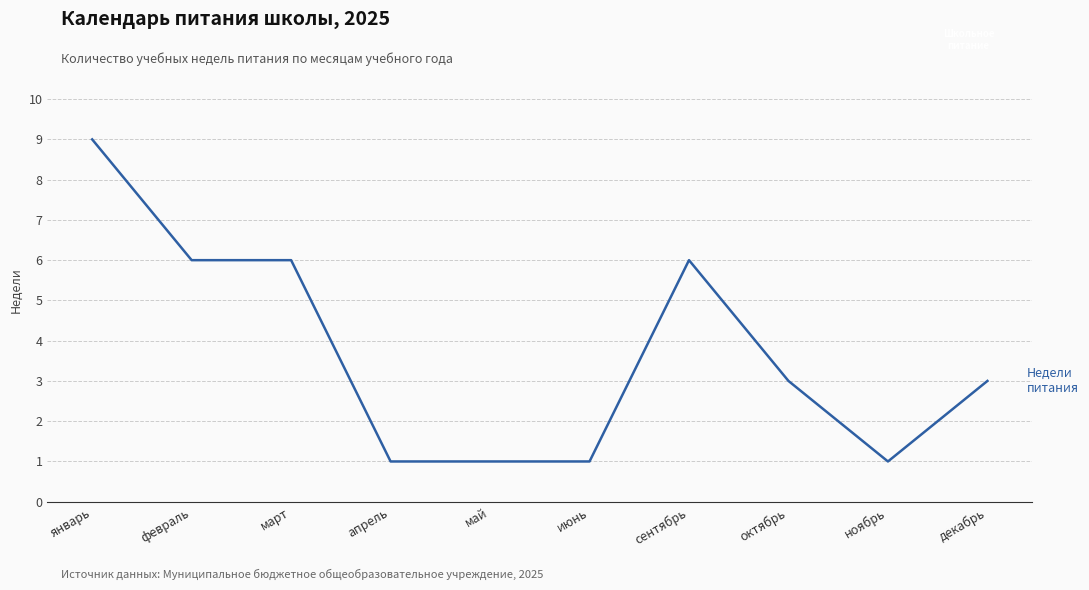

What is the ratio of the value at май to the value at март?

0.2